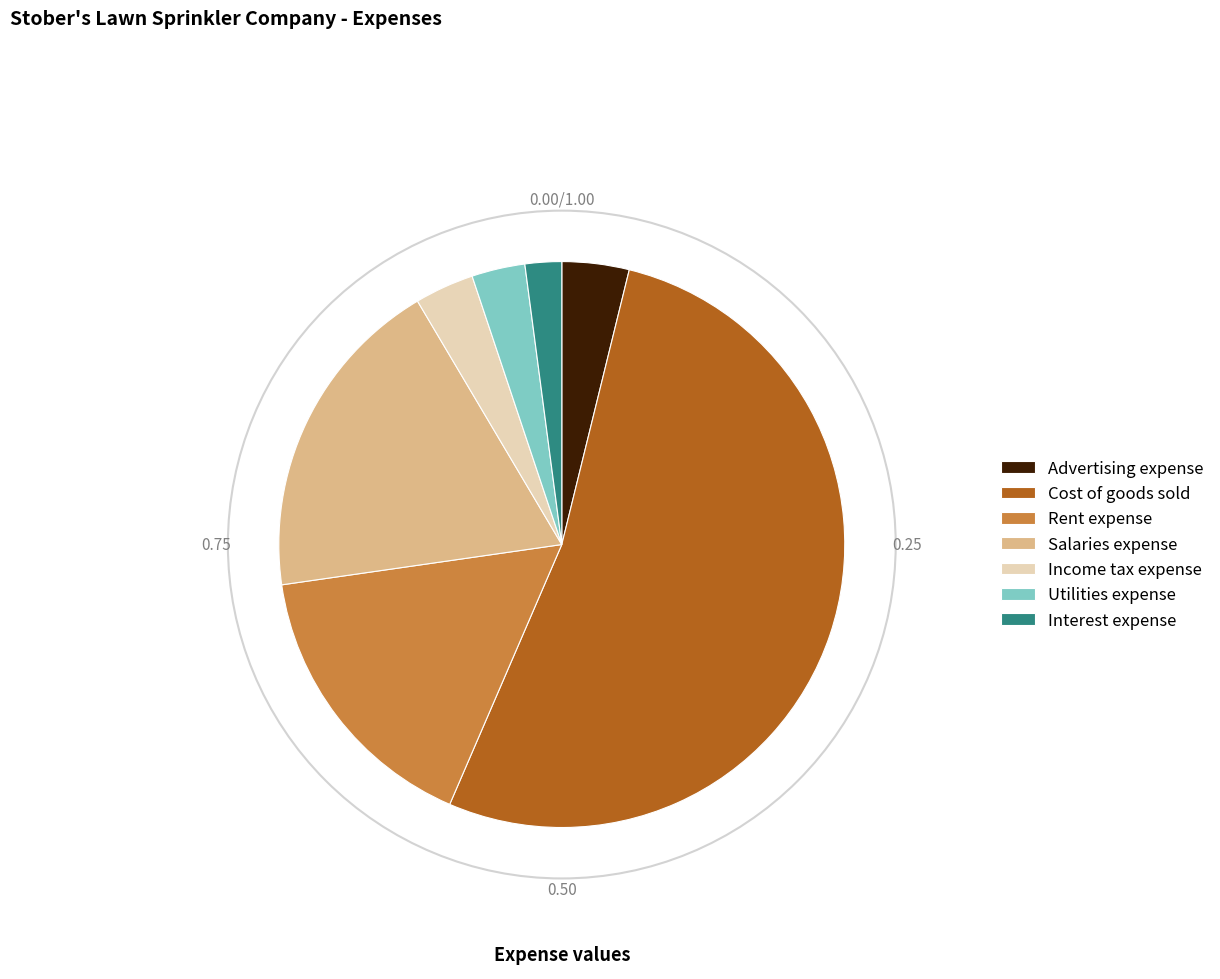

Approximately how many times larger is the value at Income tax expense compared to Interest expense?

1.6